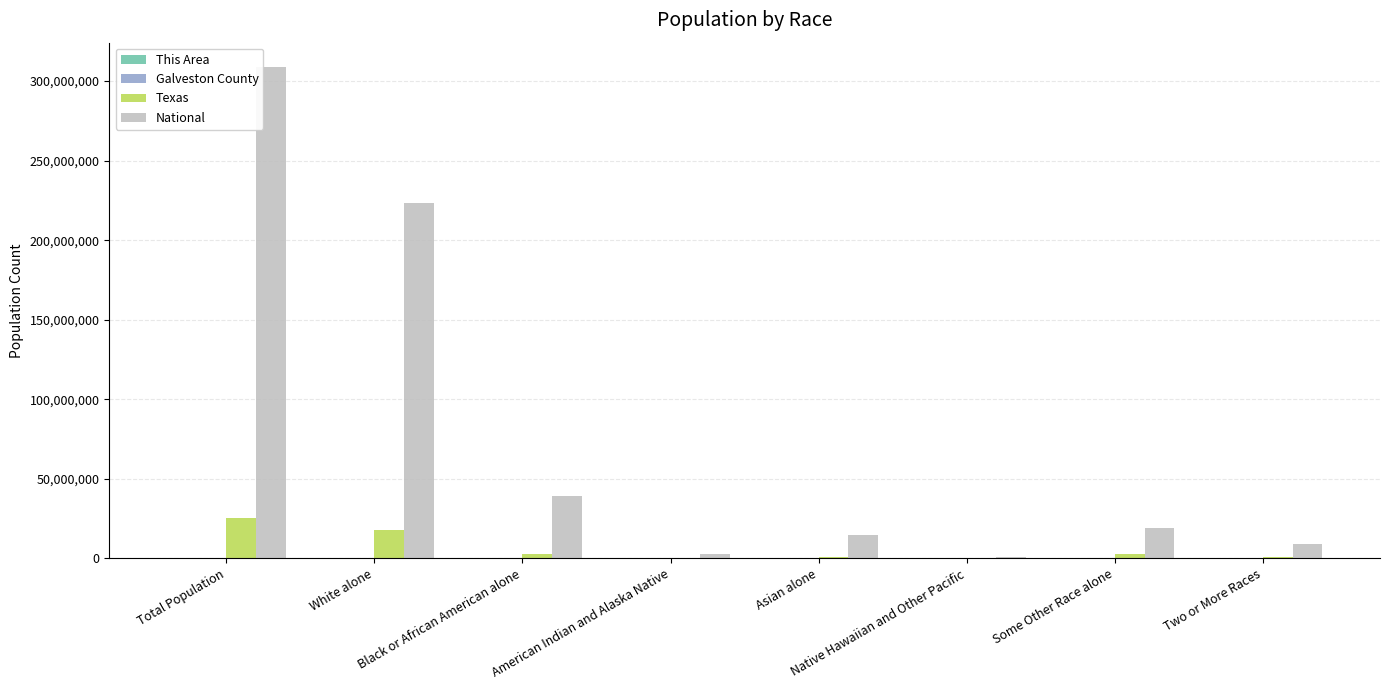

Where is Texas nearest to the value 12583608?

White alone